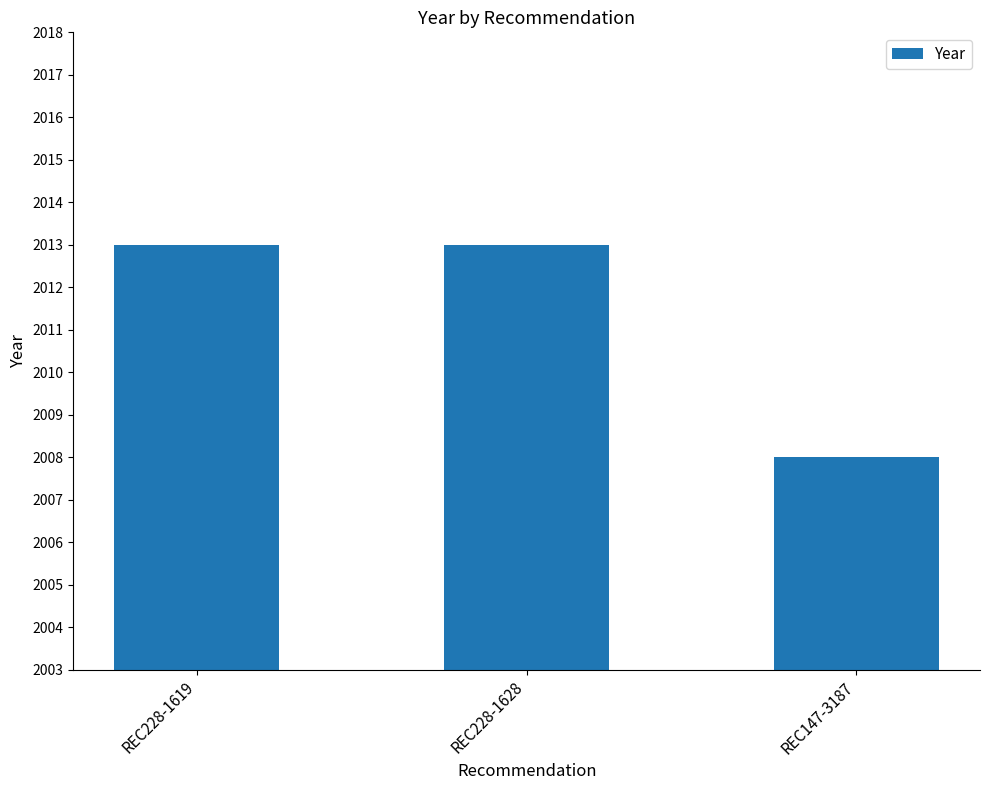

How many bars are there in total?

3